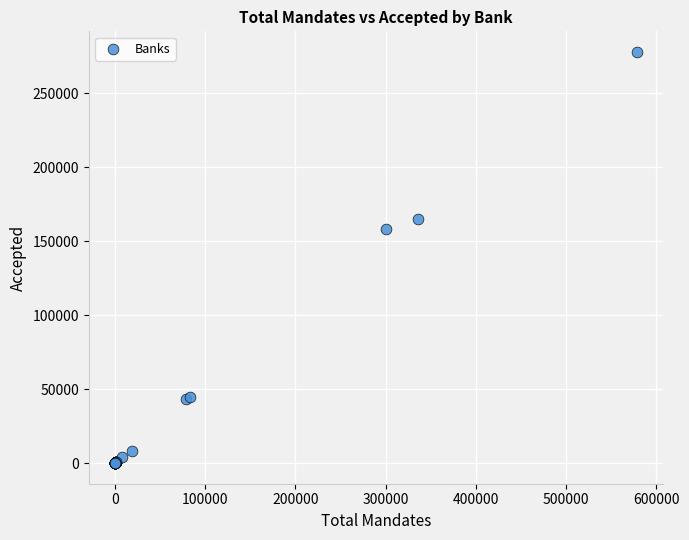

What Y value in the scatter plot is closest to 138888?

158270